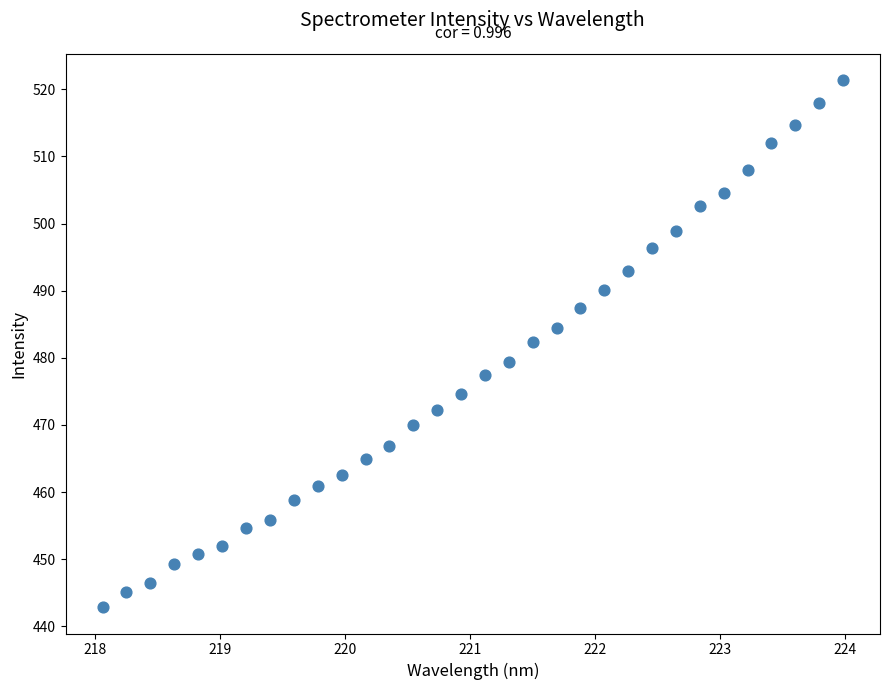

What is the range of X values (max minus min)?

5.9